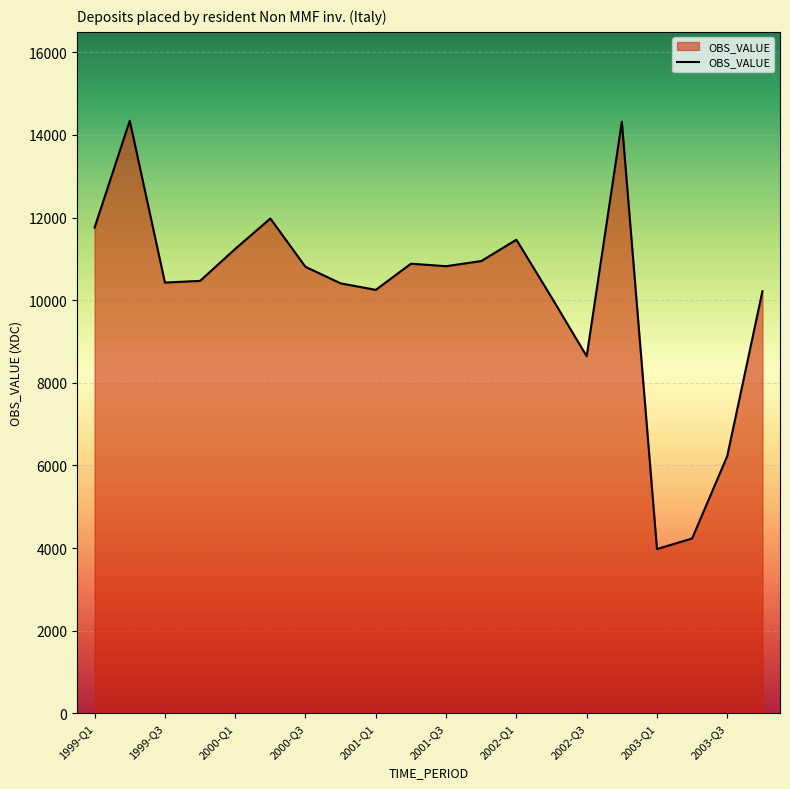

What is the greatest value displayed?

14343